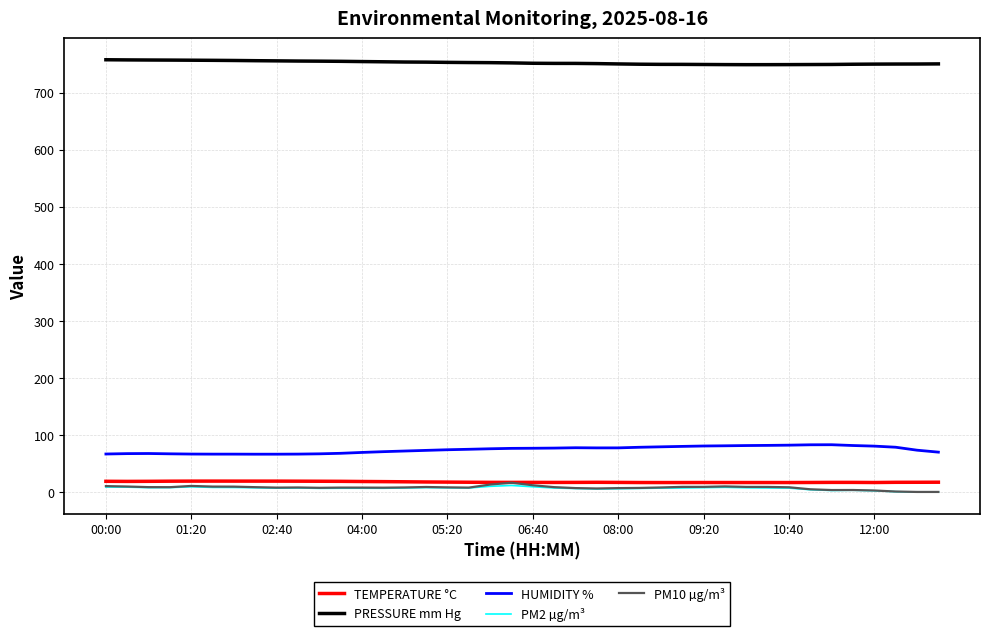

What is the sum of all PRESSURE mm Hg values?

30091.7